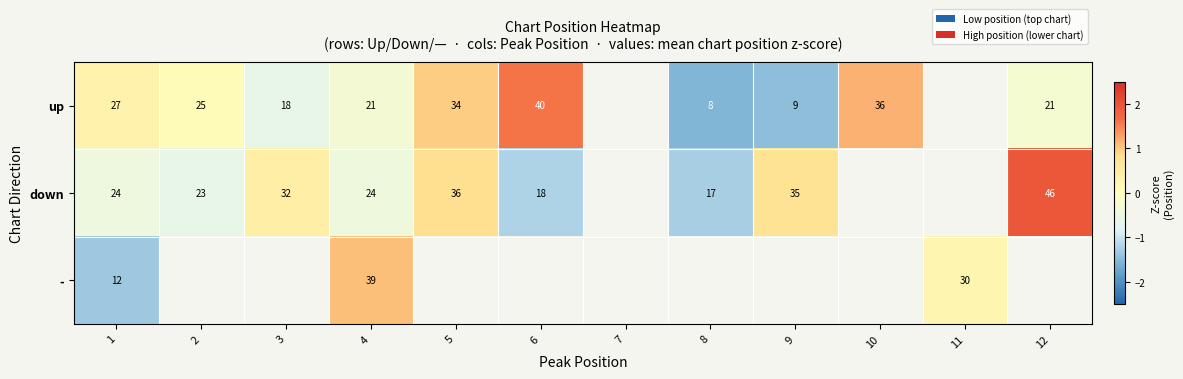

Is the value of up at 1 greater than the value of down at 3?

No